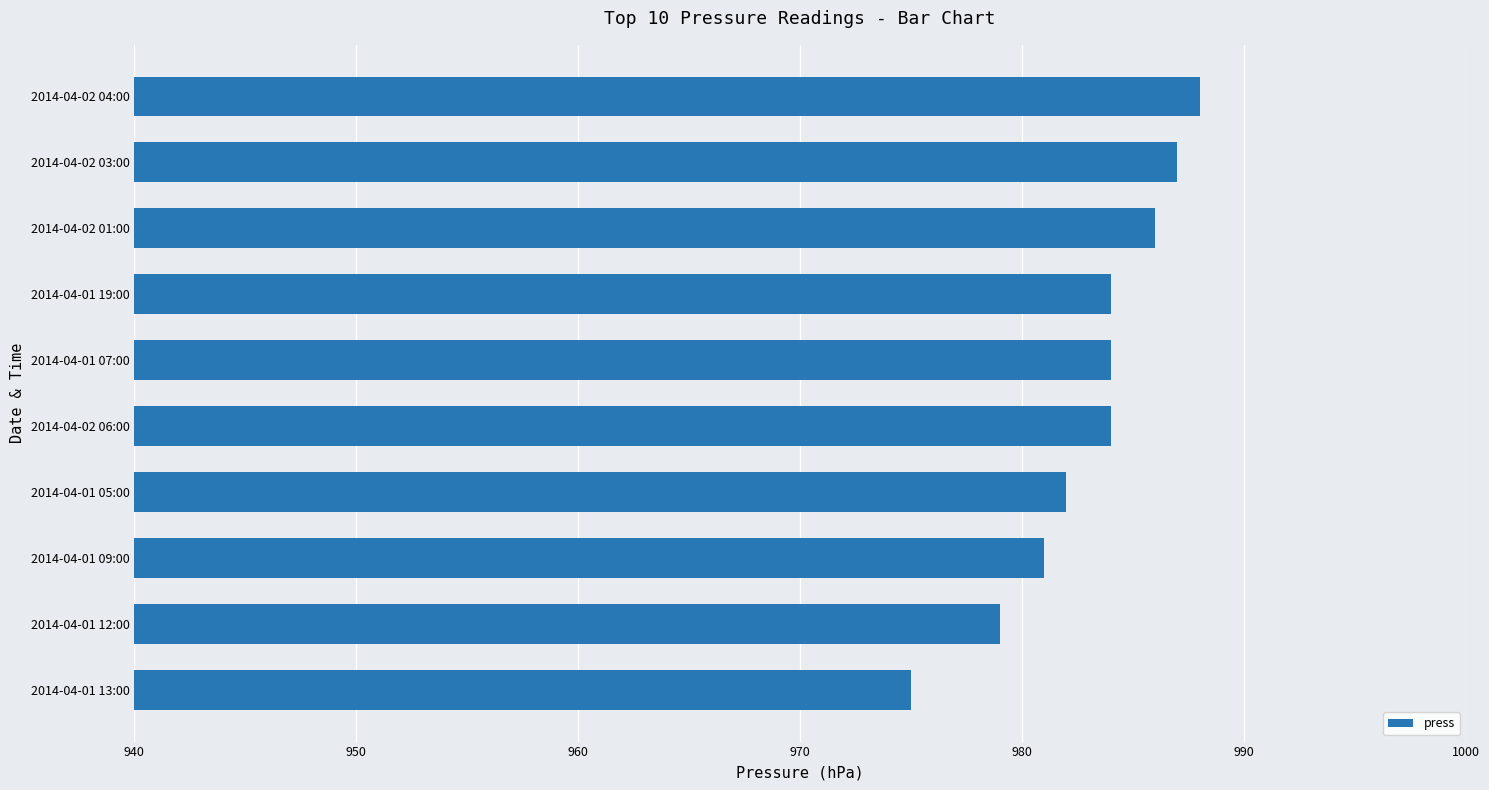

The chart shows a value of 1734 at 2014-04-01 13:00. True or false?

False